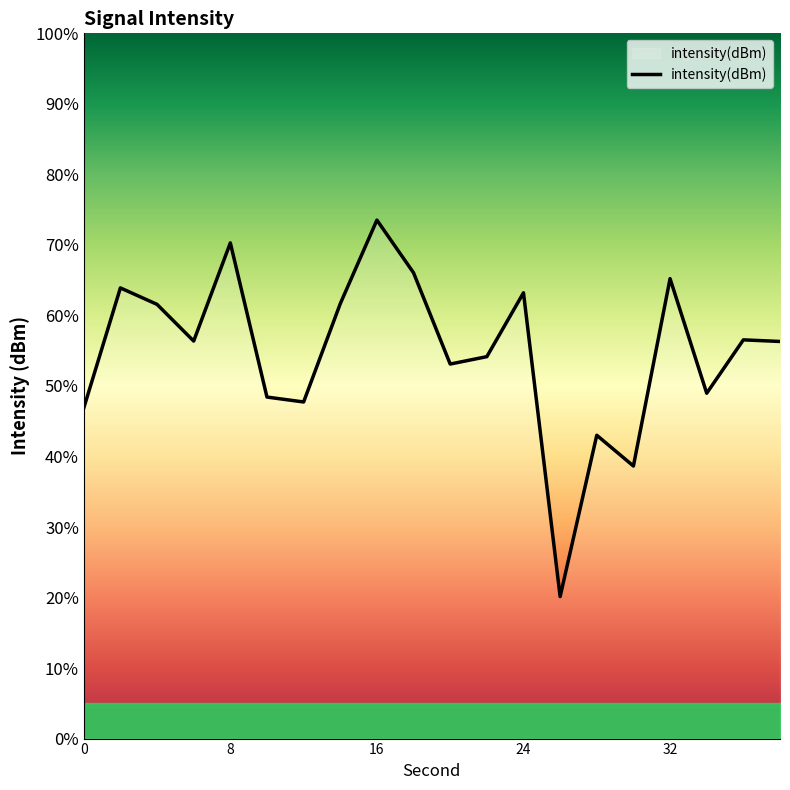

Count the number of categories in the chart.

20